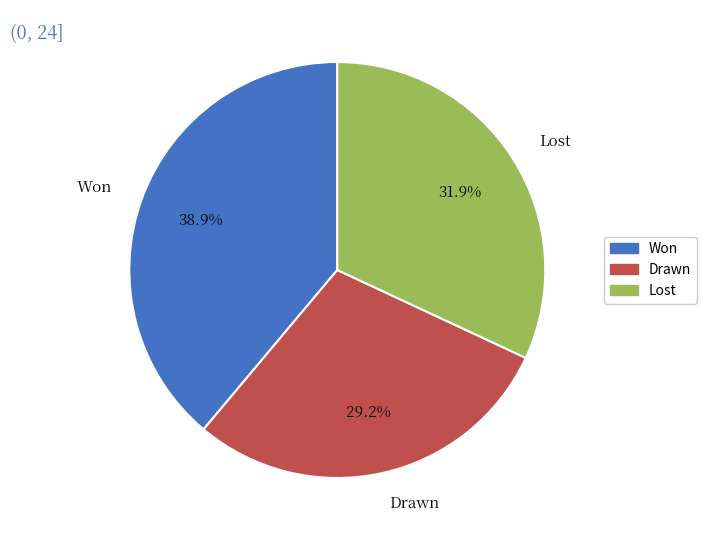

To the nearest percent, what is the average slice percentage?

33%